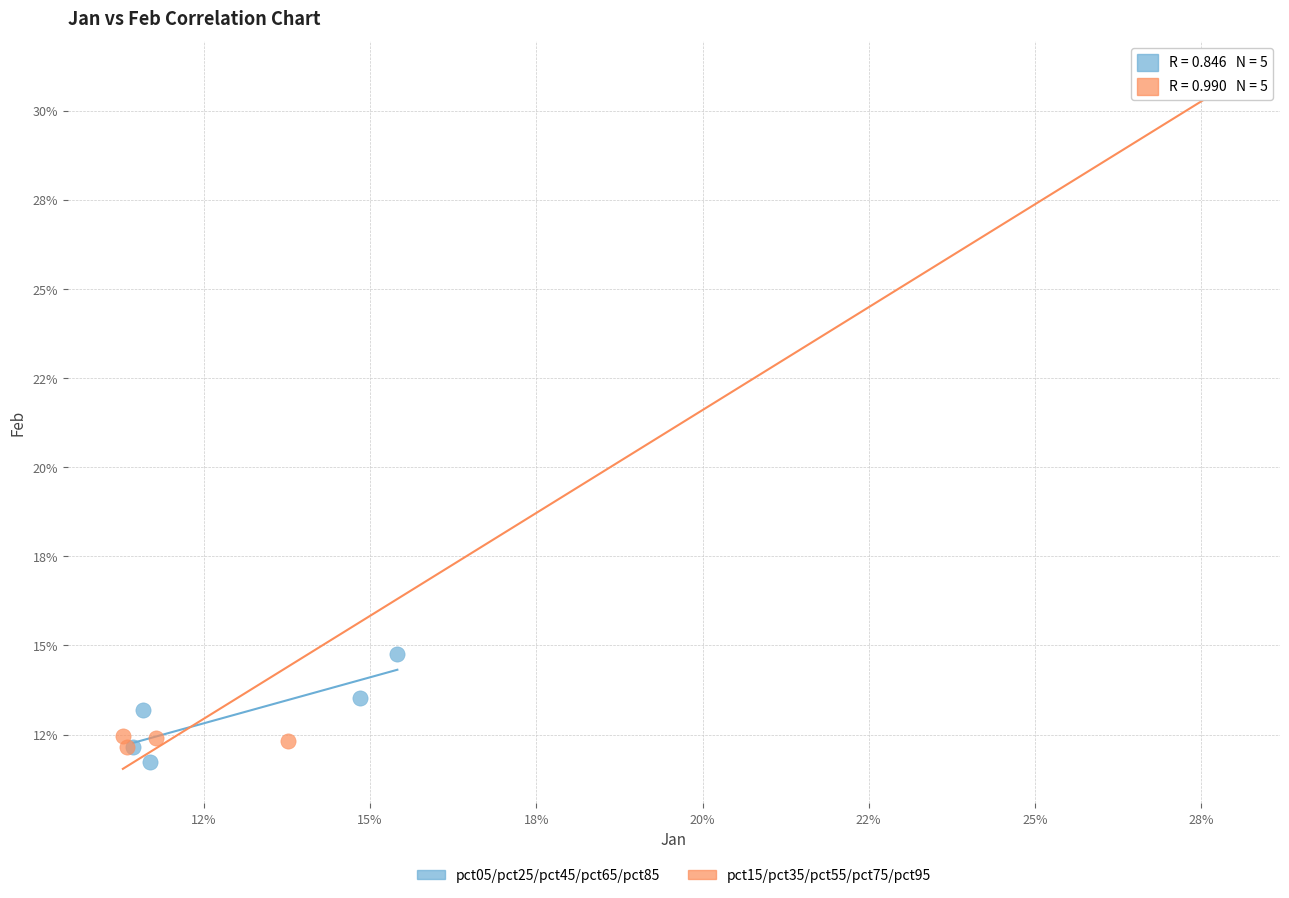

Which series contains the lowest Y value?

pct05/pct25/pct45/pct65/pct85